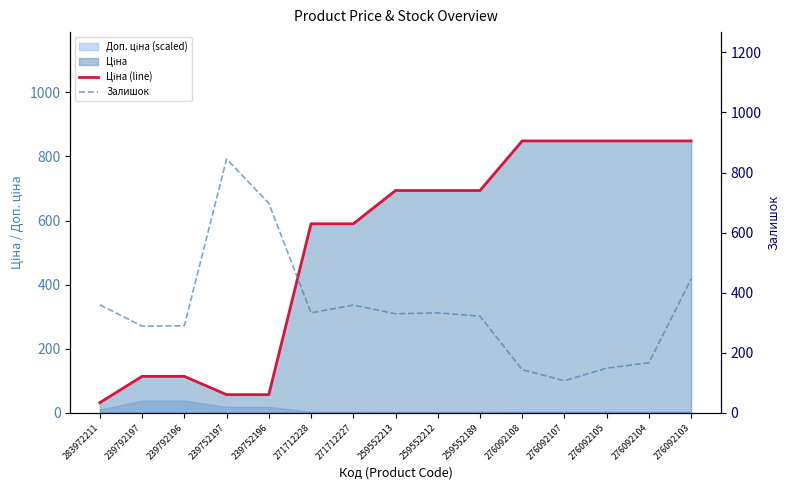

Rank the series by their average value, from highest to lowest.

Ціна (line), Залишок